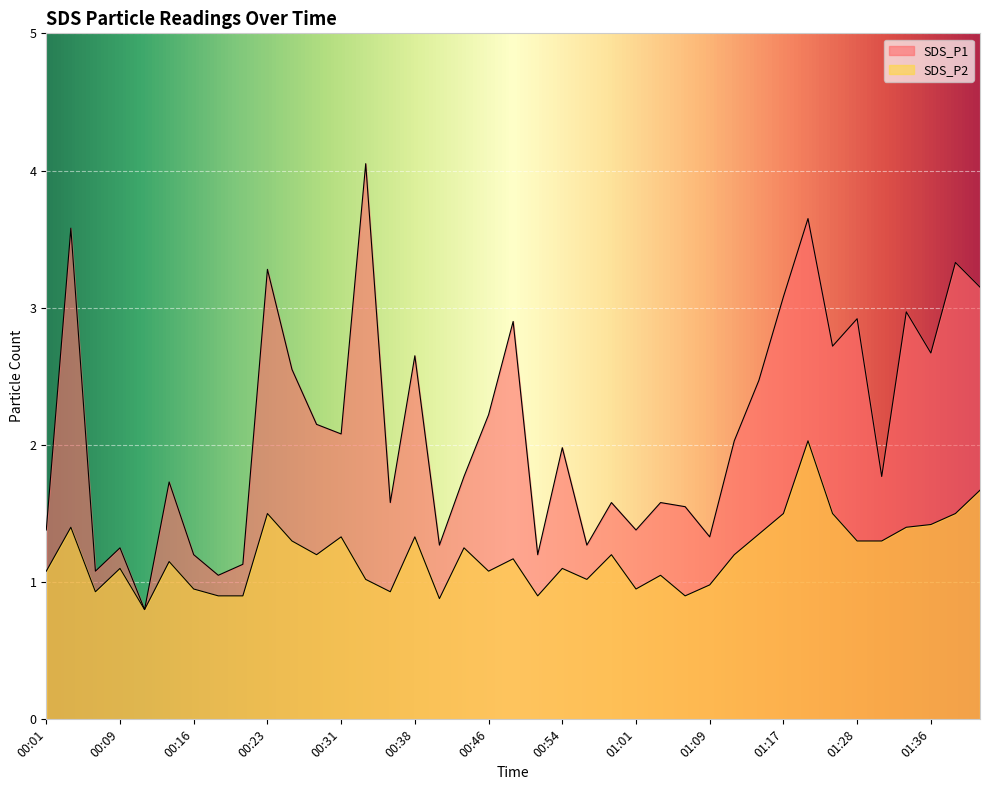

How many values in the SDS_P2 series are below 1?

11